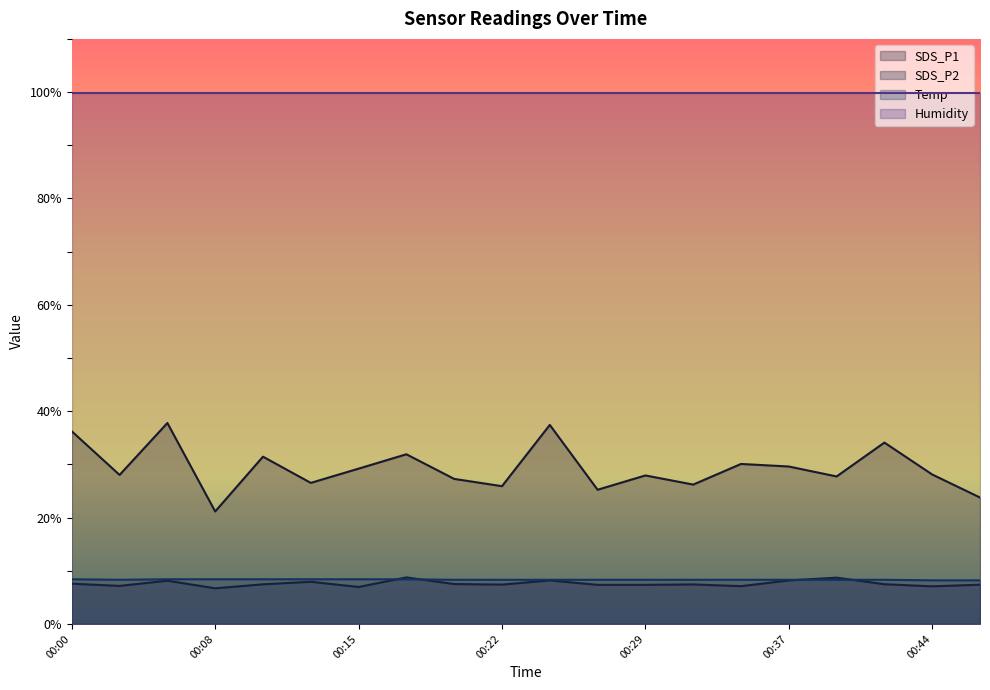

Count the Temp values in the range 8 to 9.

20